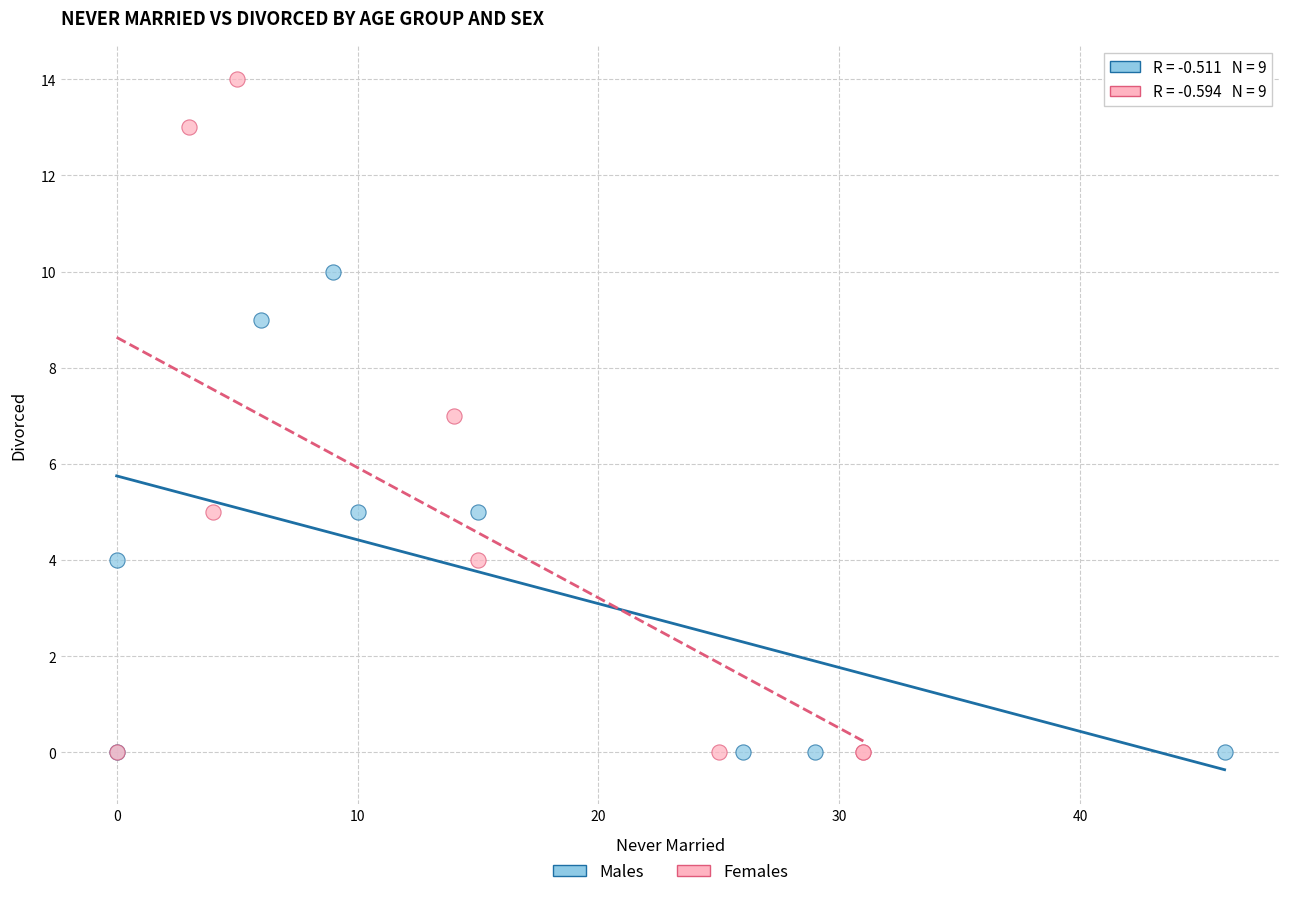

Which series reaches the maximum Y coordinate?

Females